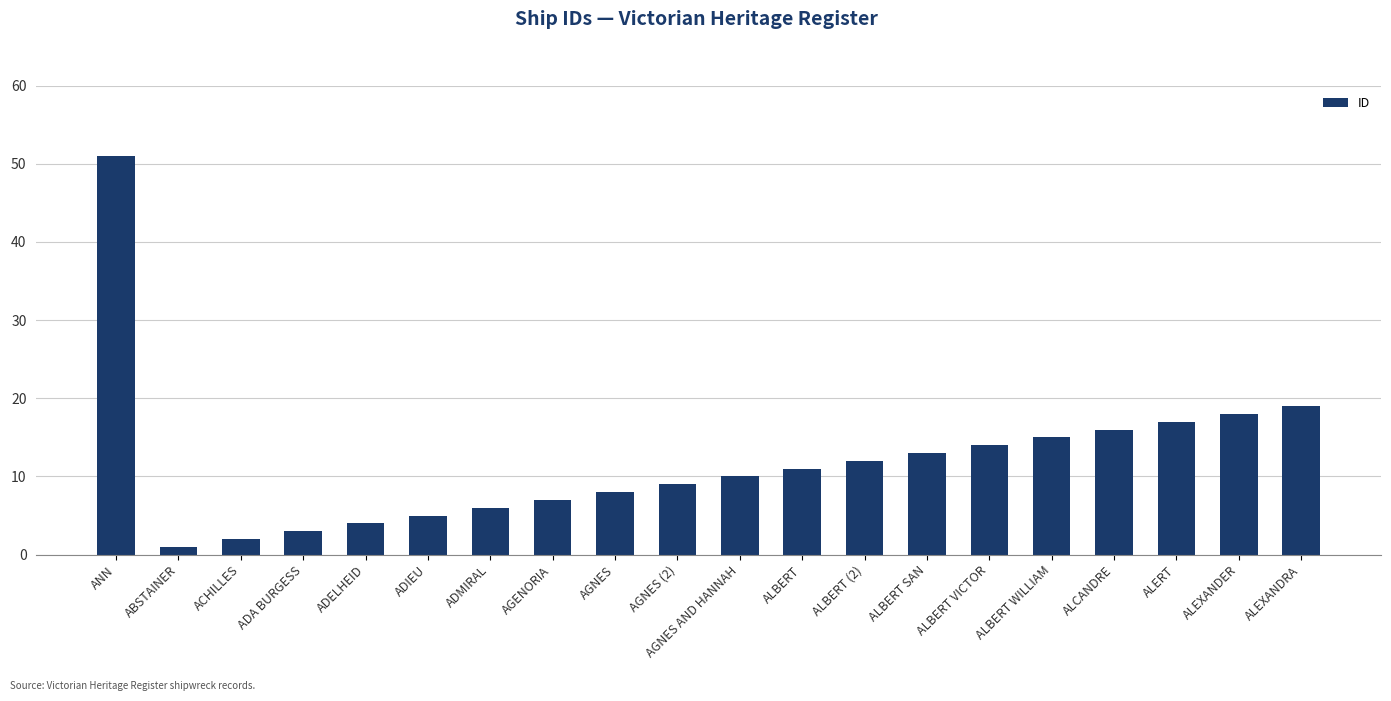

What is the value of the 8th bar from the left?

7